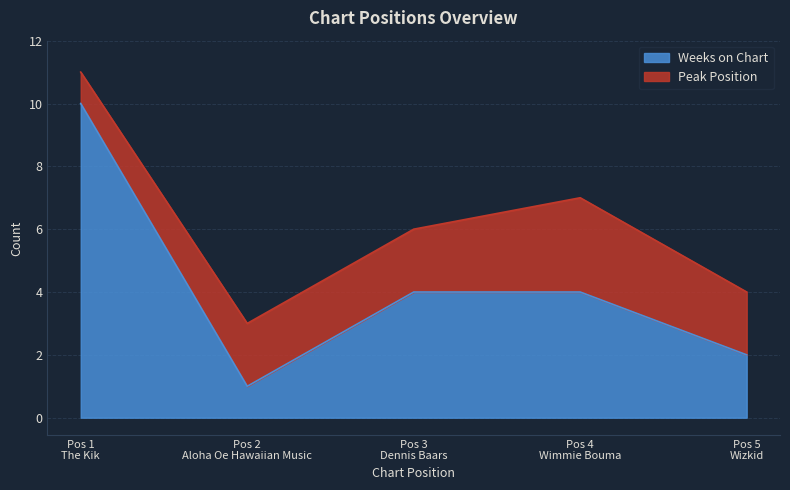

What is the maximum value for Weeks on Chart?

10